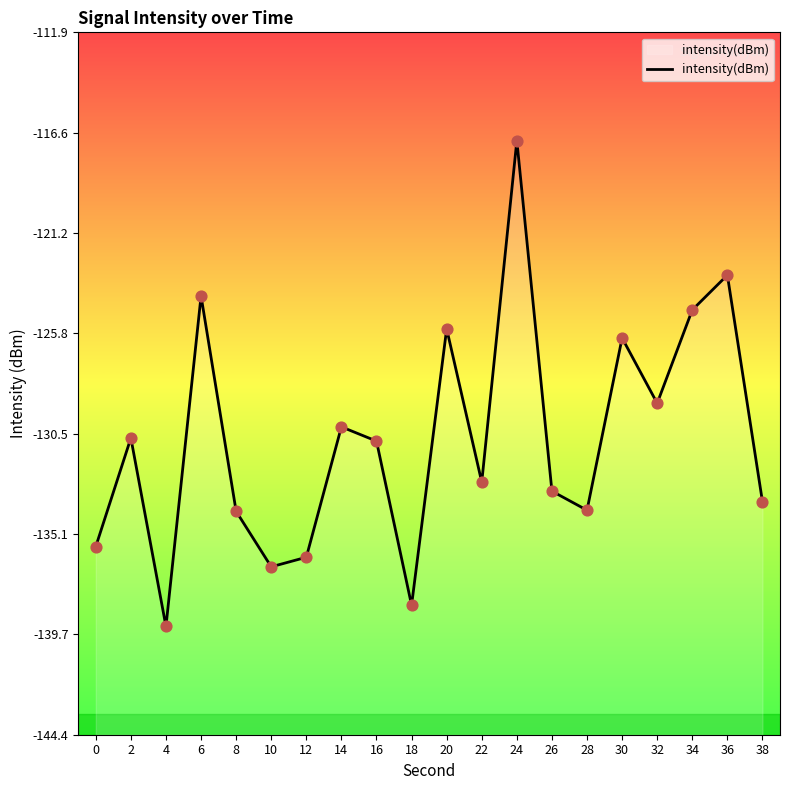

Between 28 and 26, which is larger?

26